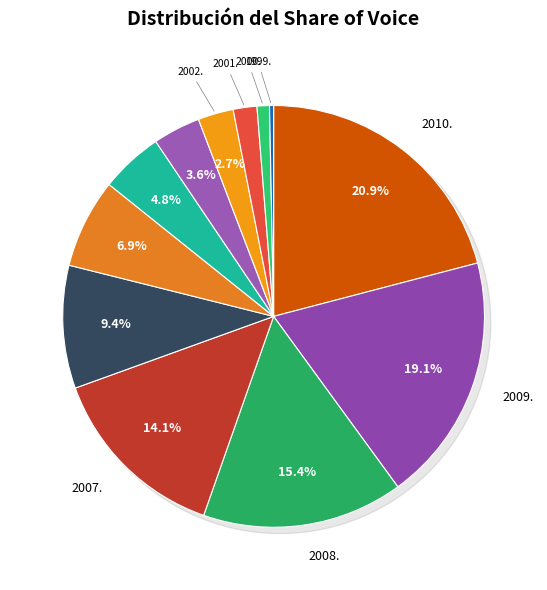

What percentage is the 2006. slice, to the nearest percent?

9%